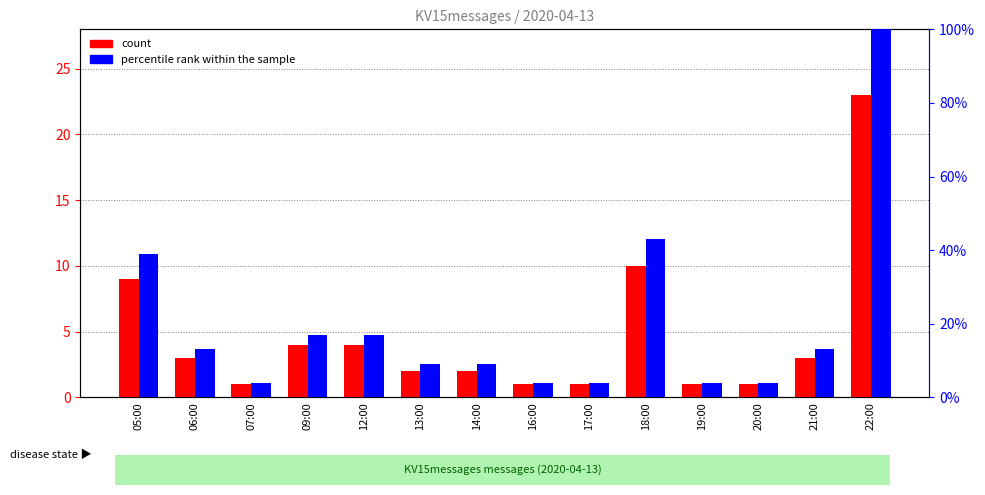

How many bars are there in each group?

2